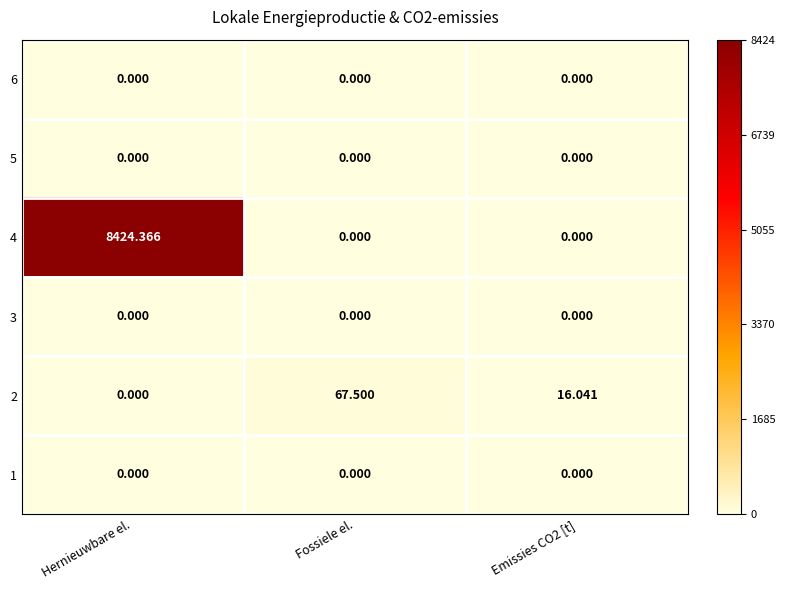

Which category has the highest value across all series?

Hernieuwbare el.